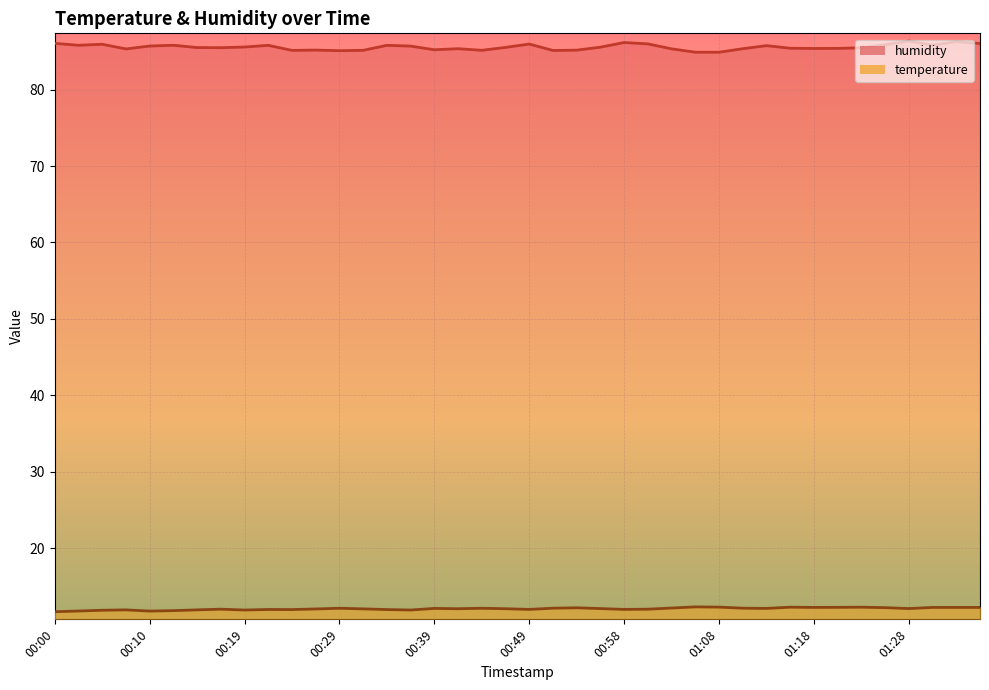

How many distinct data groups are displayed?

2